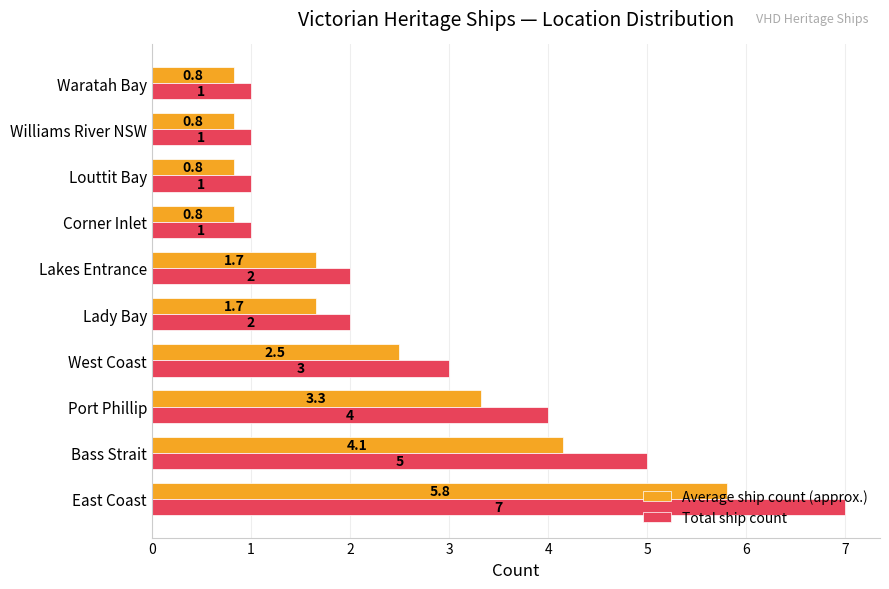

What are all the series names shown in the legend?

Average ship count (approx.), Total ship count